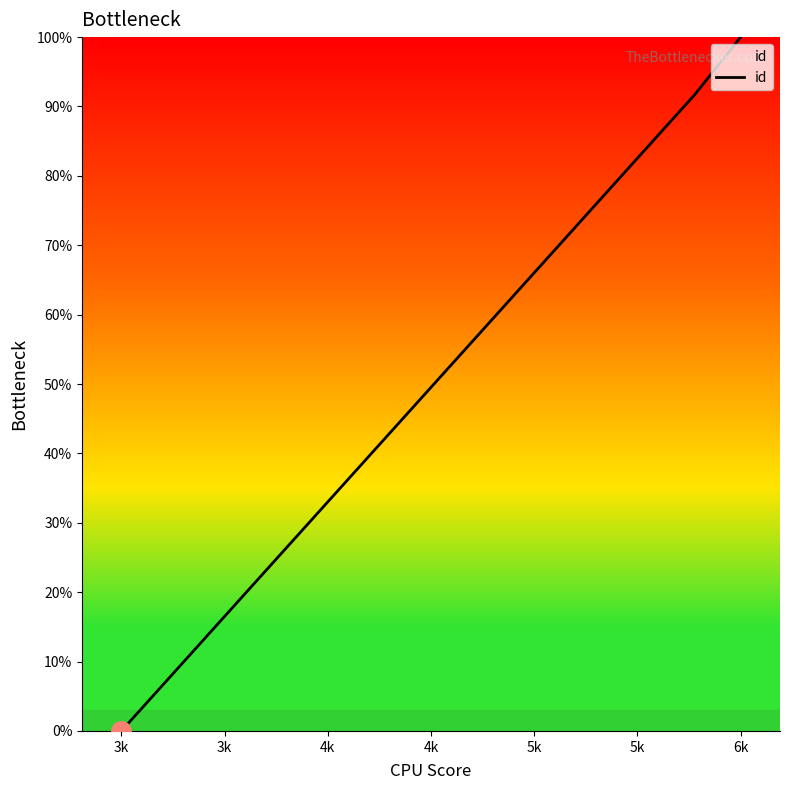

How many data points does each series have?

10